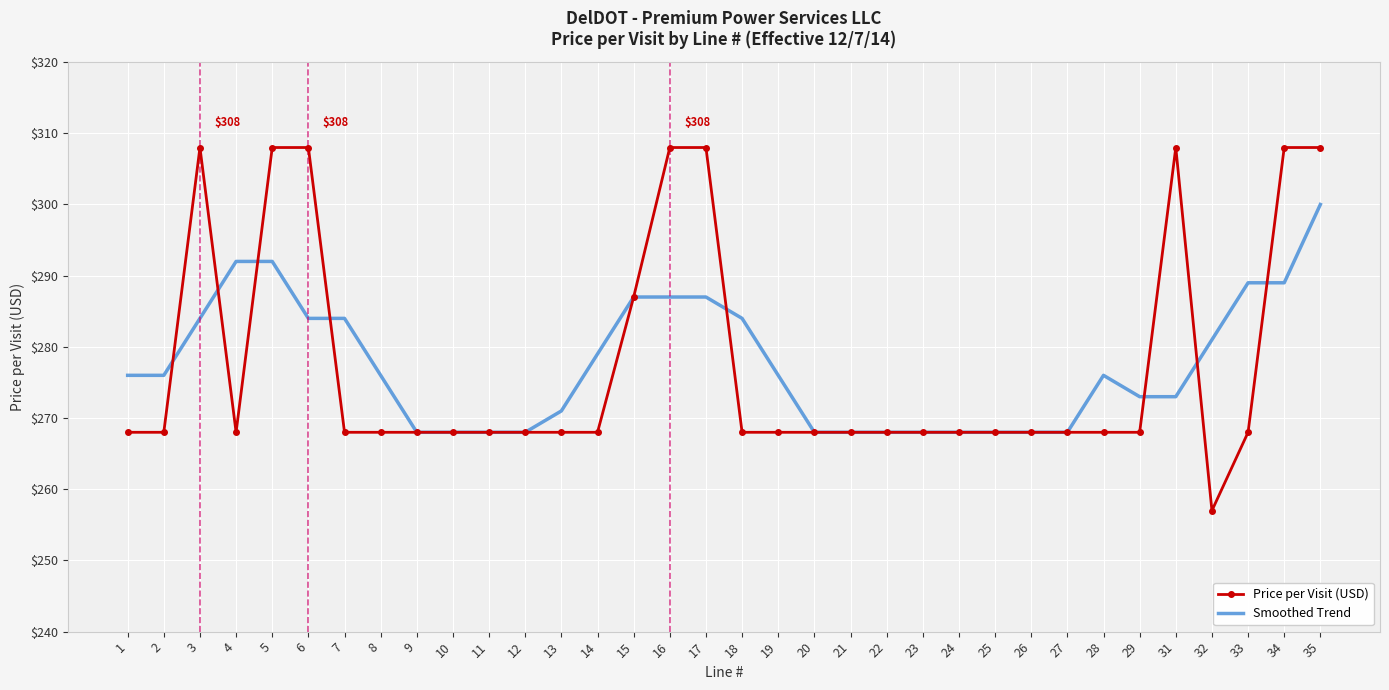

True or false: Price per Visit (USD) has a value of 268 at 24.

True